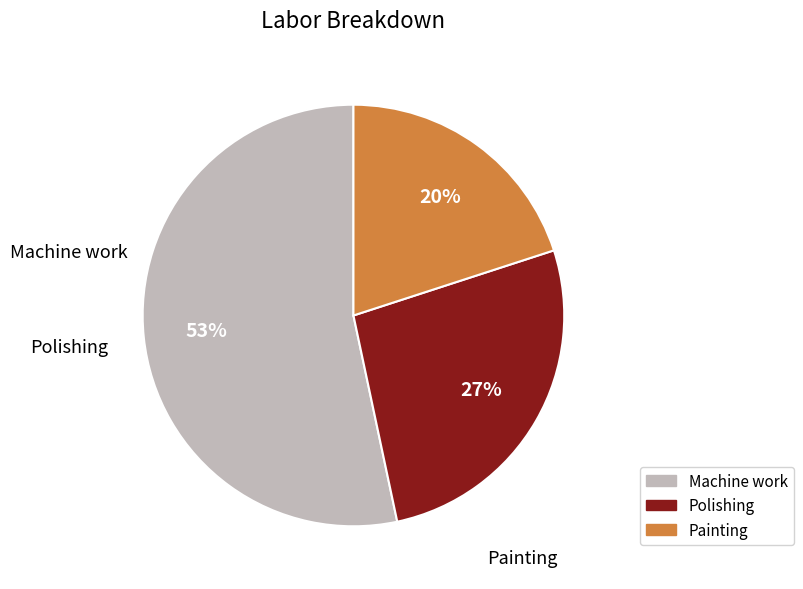

Which has a higher value, Painting or Polishing?

Polishing